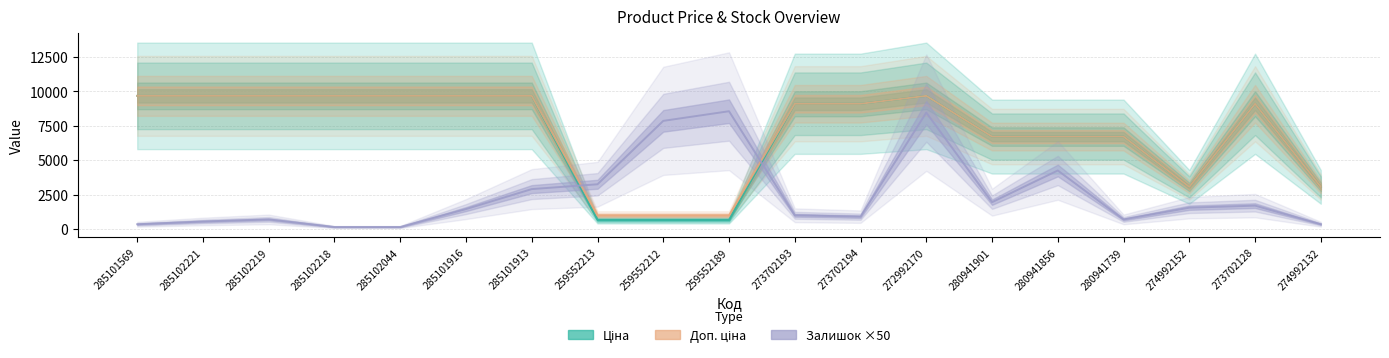

What is the lowest value of the Залишок series?

150.0